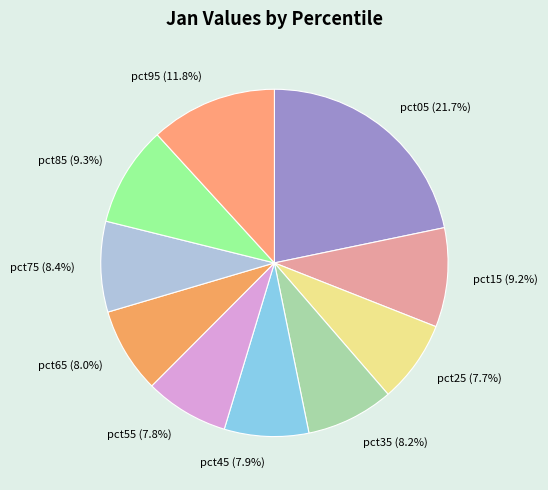

Combined, do pct25 and pct45 account for over 50%?

No